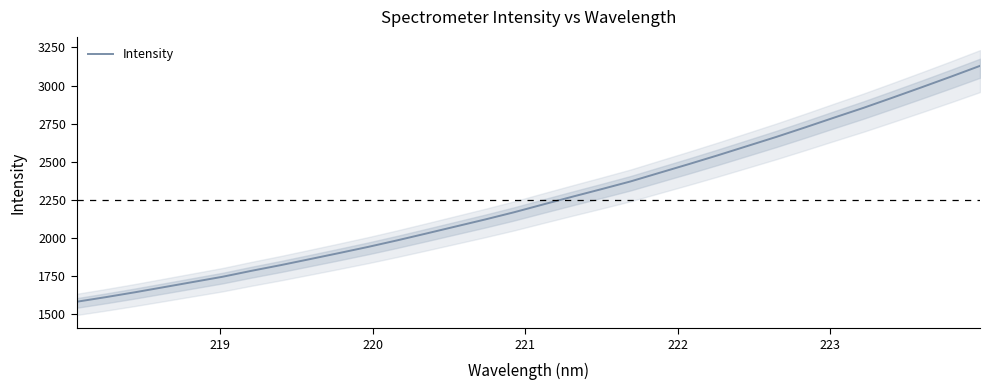

True or false: the data shows 2741.2 at 12.

False